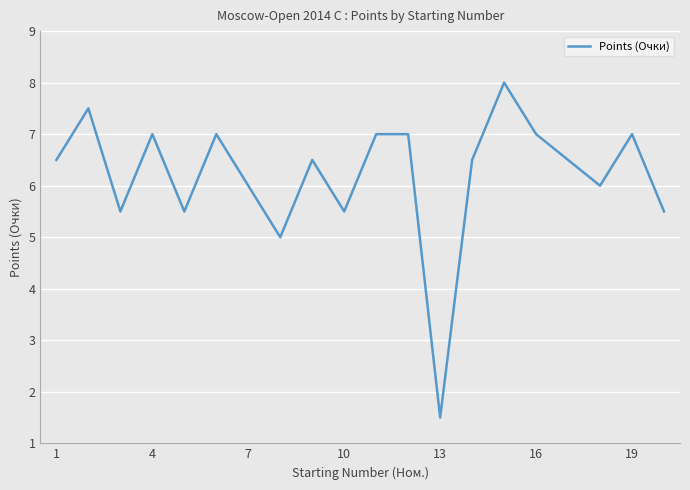

What is the smallest value displayed?

1.5